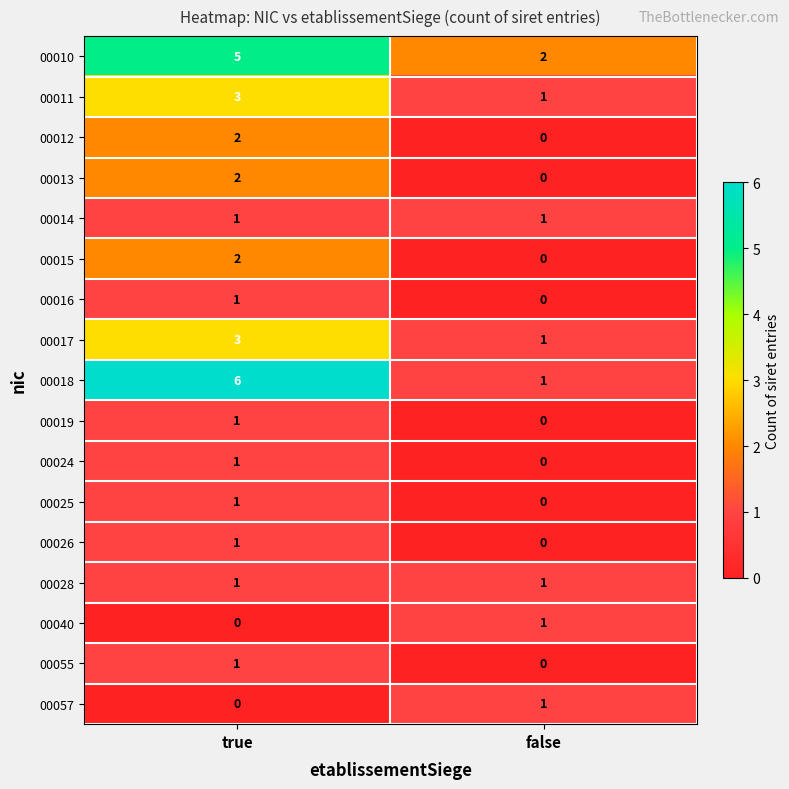

The value of 00055 at true is 1. True or false?

True